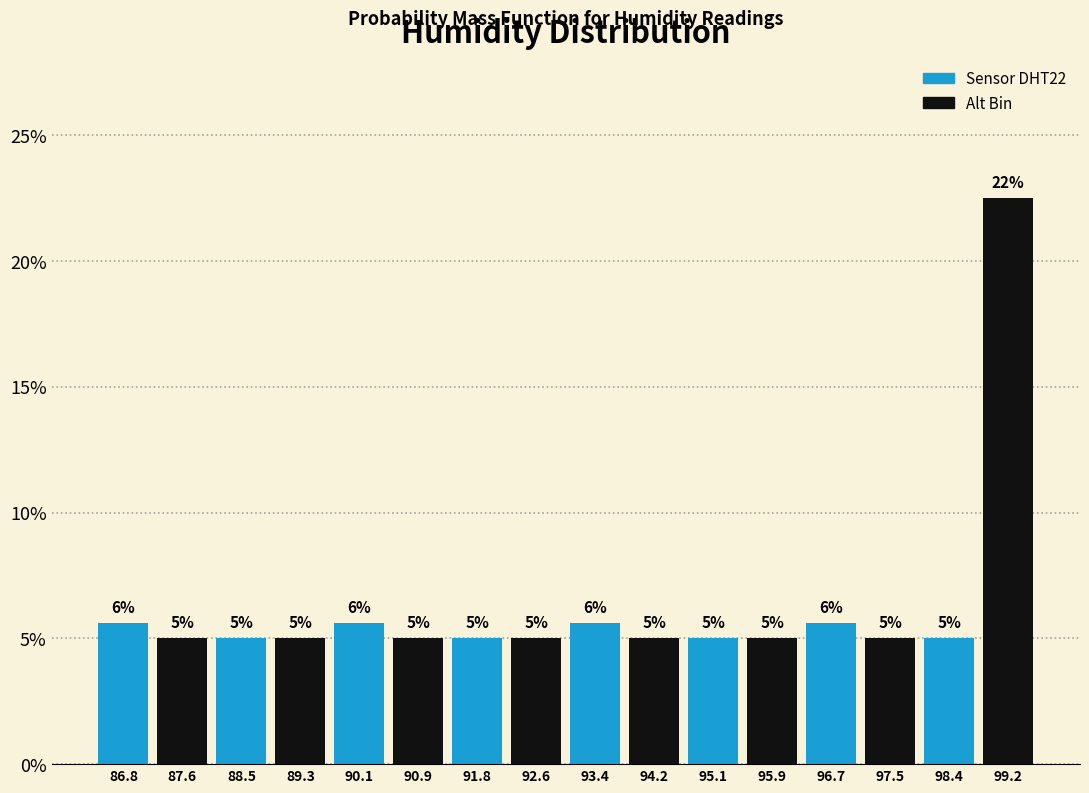

Which range on the x-axis has the tallest bar?

98.8 to 99.6